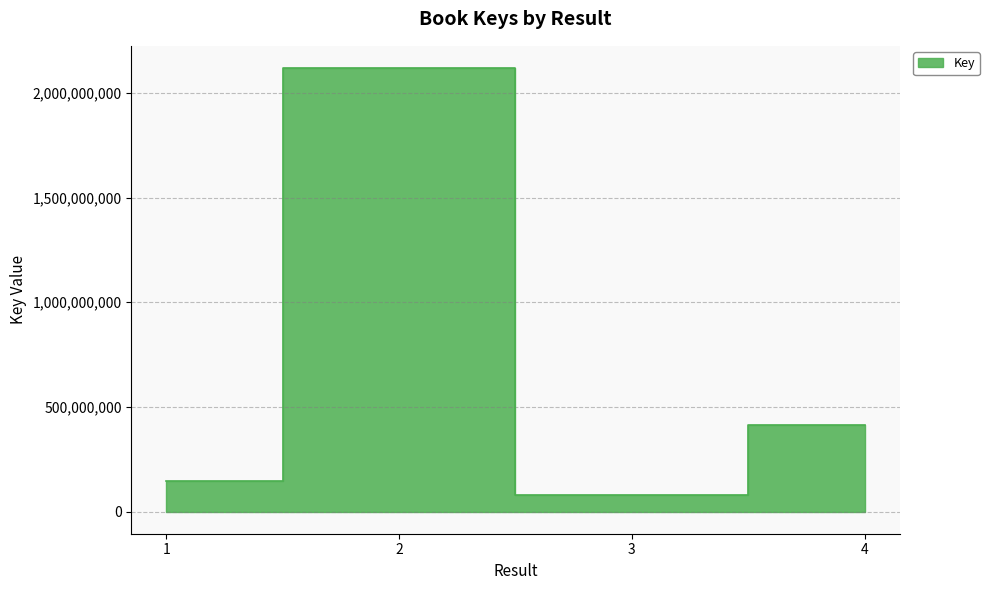

Where does the data first go above 411548984?

2